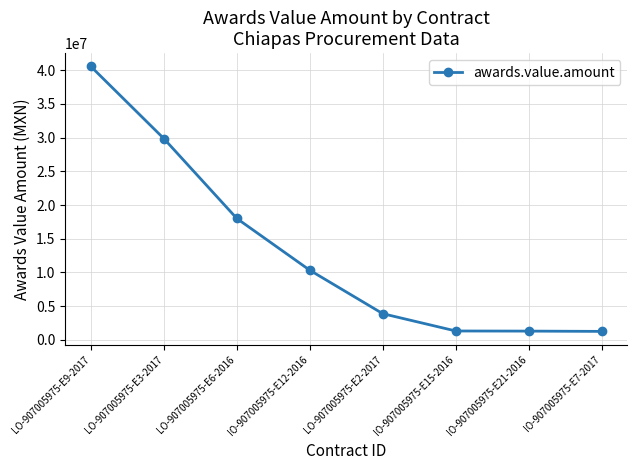

How many lines are shown in the chart?

1